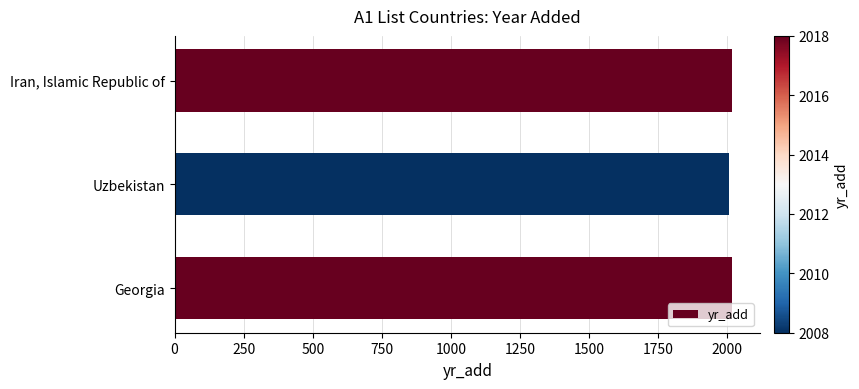

What is the ratio of the value at Uzbekistan to the value at Iran, Islamic Republic of?

1.0